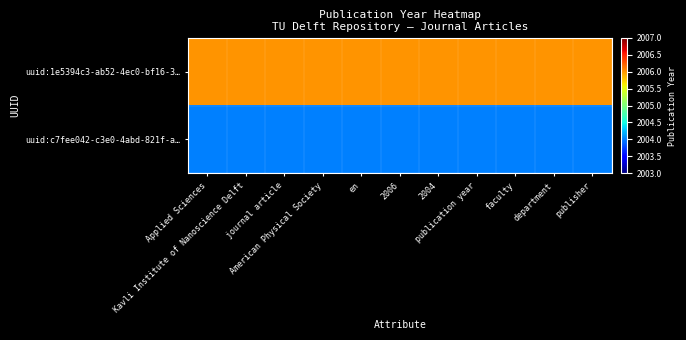

How many distinct data groups are displayed?

2